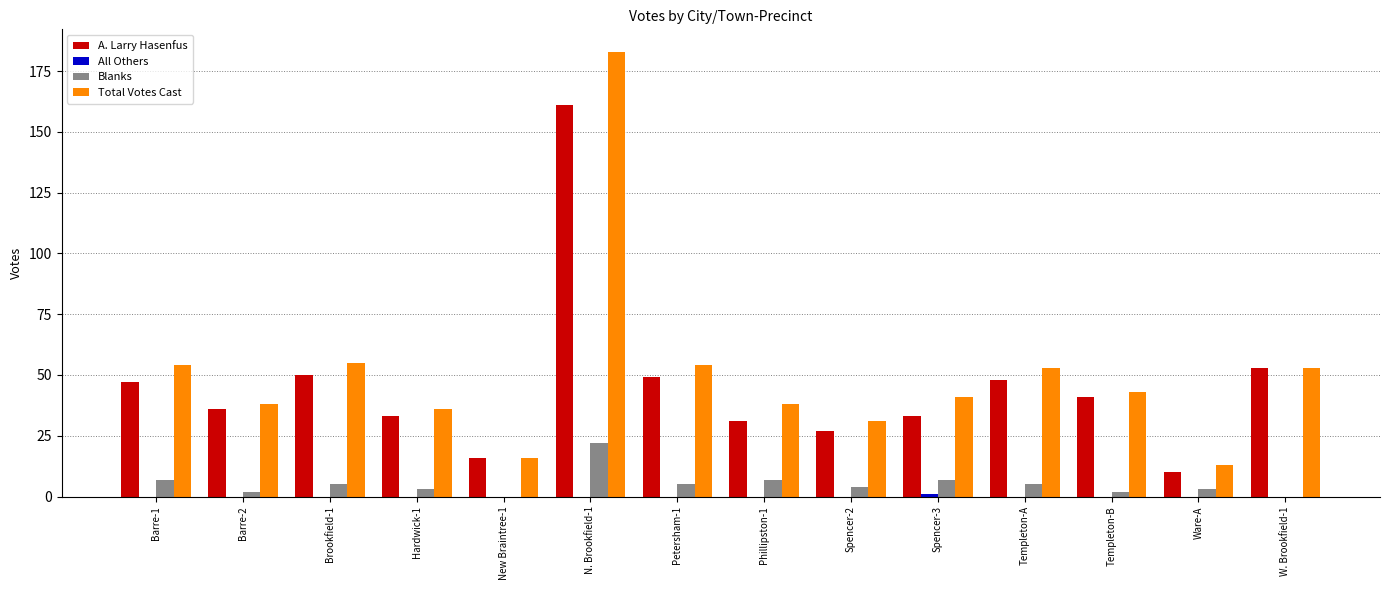

What is the greatest value displayed?

183